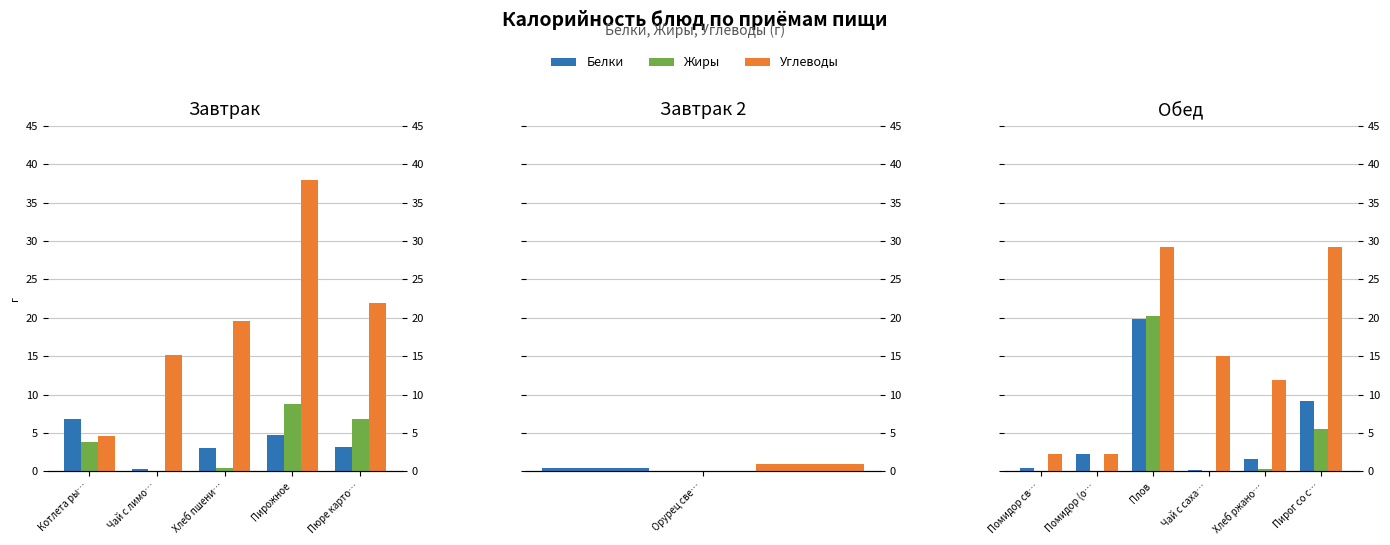

How many values in the Белки series exceed 2?

3